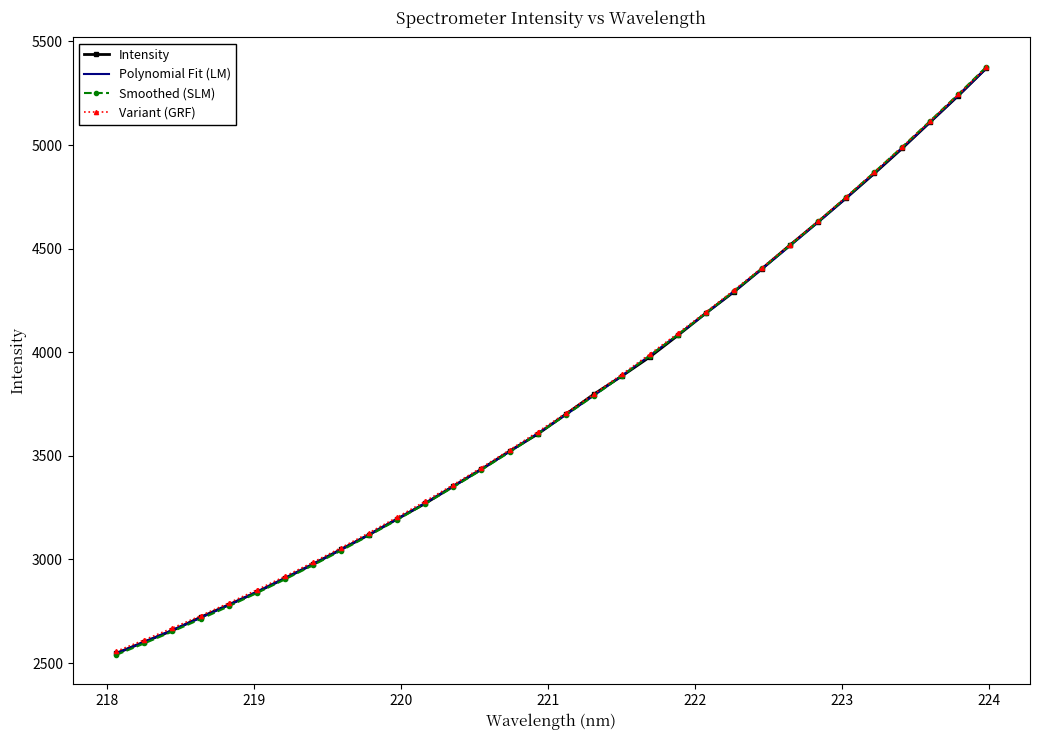

Which series has the largest range (max minus min)?

Smoothed (SLM)